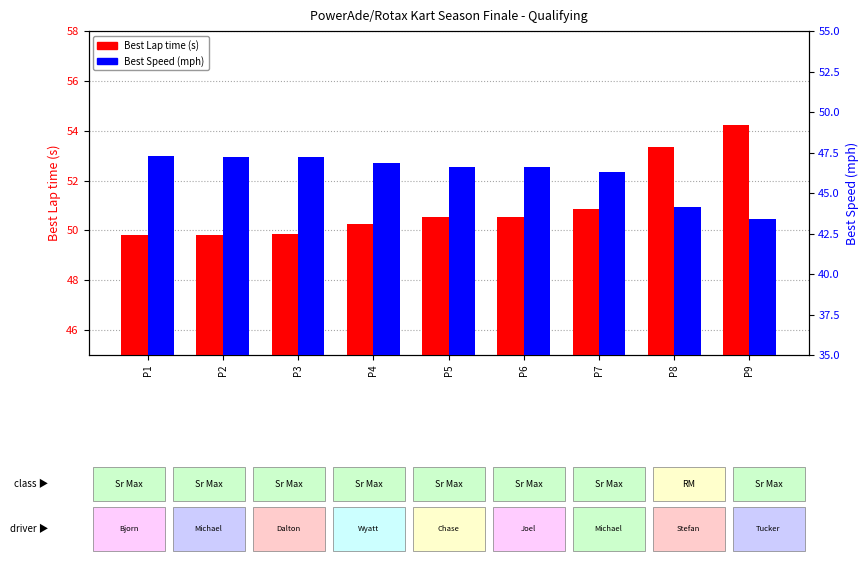

Reading right to left, transcribe all the data shown in this chart.

Best Lap time (s): P9=54.2	P8=53.3	P7=50.9	P6=50.5	P5=50.5	P4=50.2	P3=49.9	P2=49.8	P1=49.8
Best Speed (mph): P9=43.4	P8=44.1	P7=46.3	P6=46.6	P5=46.6	P4=46.9	P3=47.2	P2=47.3	P1=47.3